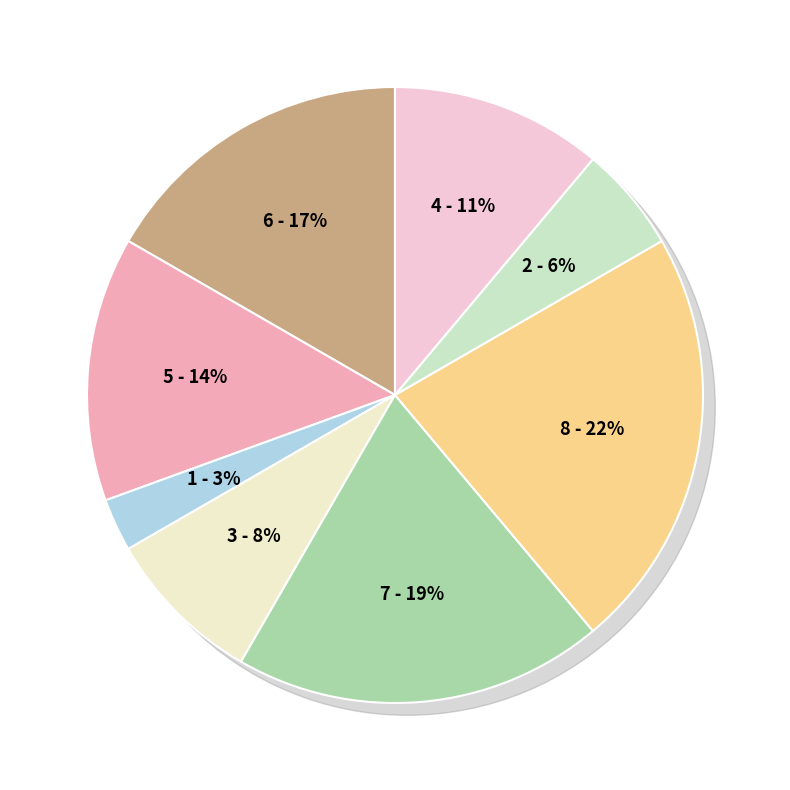

The Генеральний директор slice represents 9% of the pie. True or false?

False